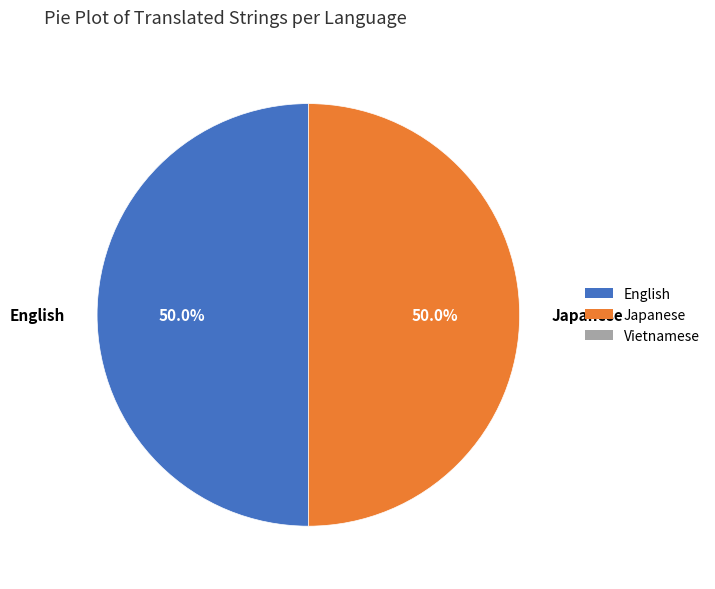

Approximately how many times larger is the value at English compared to Japanese?

1.0